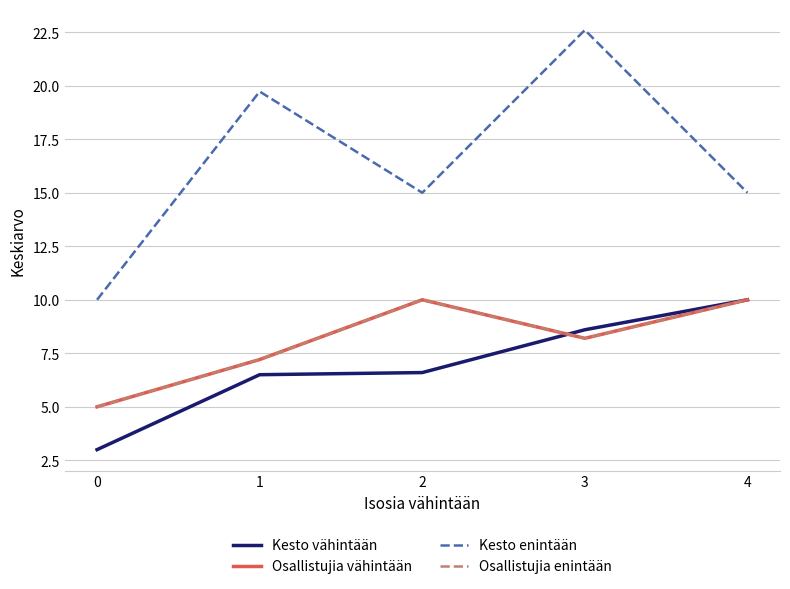

At which label does Kesto enintään reach its peak?

3